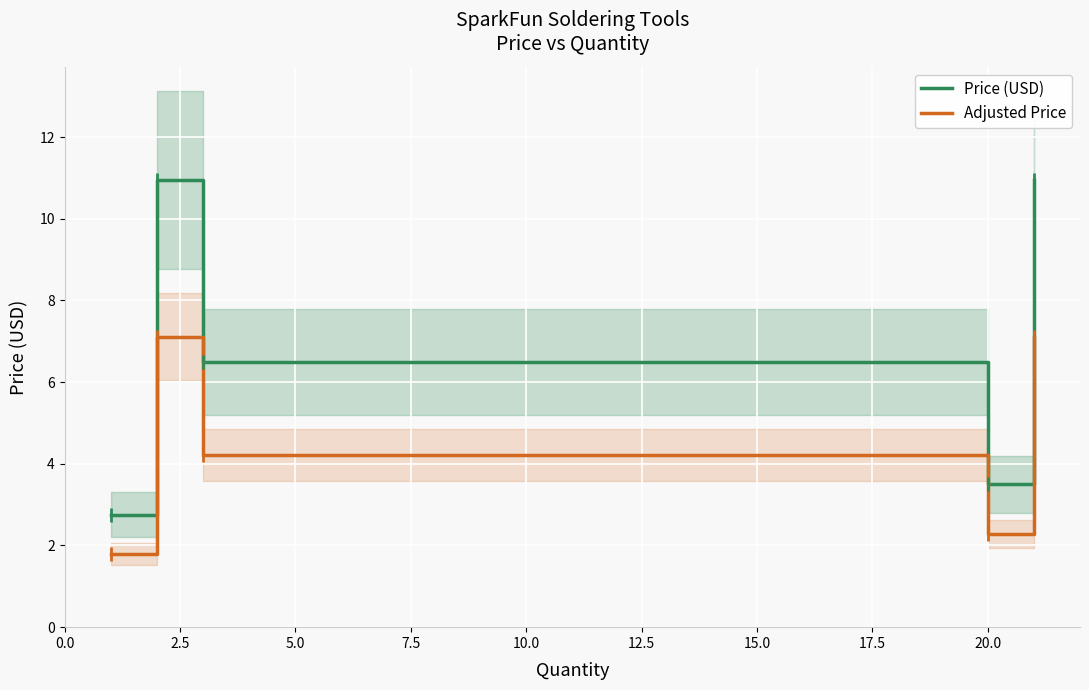

True or false: Adjusted Price has more than 2 interior local peaks.

False